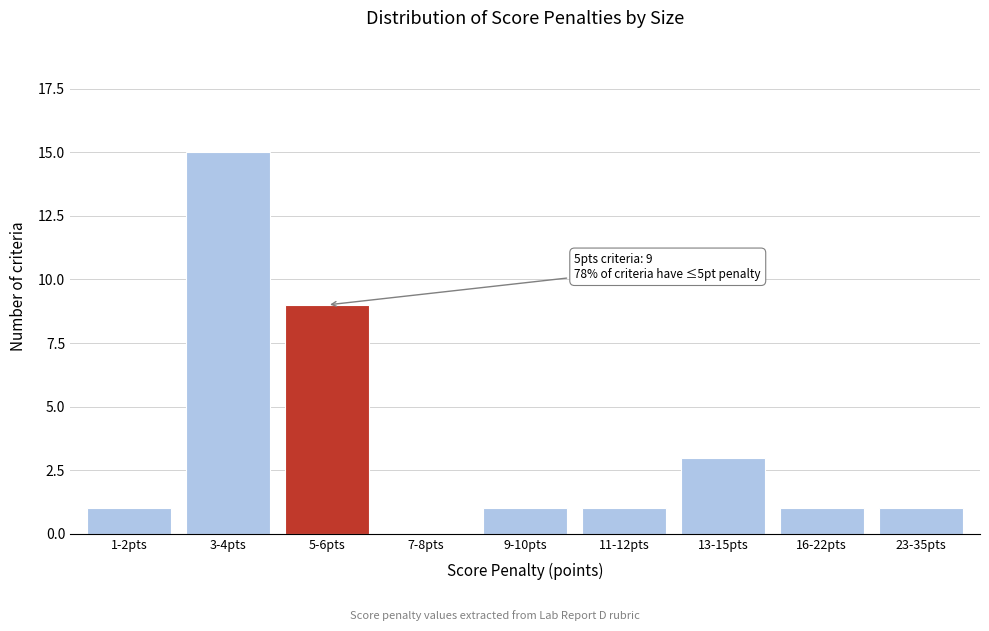

Reading left to right, what are all the values shown in this chart?

1-2pts=1	3-4pts=15	5-6pts=9	7-8pts=0	9-10pts=1	11-12pts=1	13-15pts=3	16-22pts=1	23-35pts=1